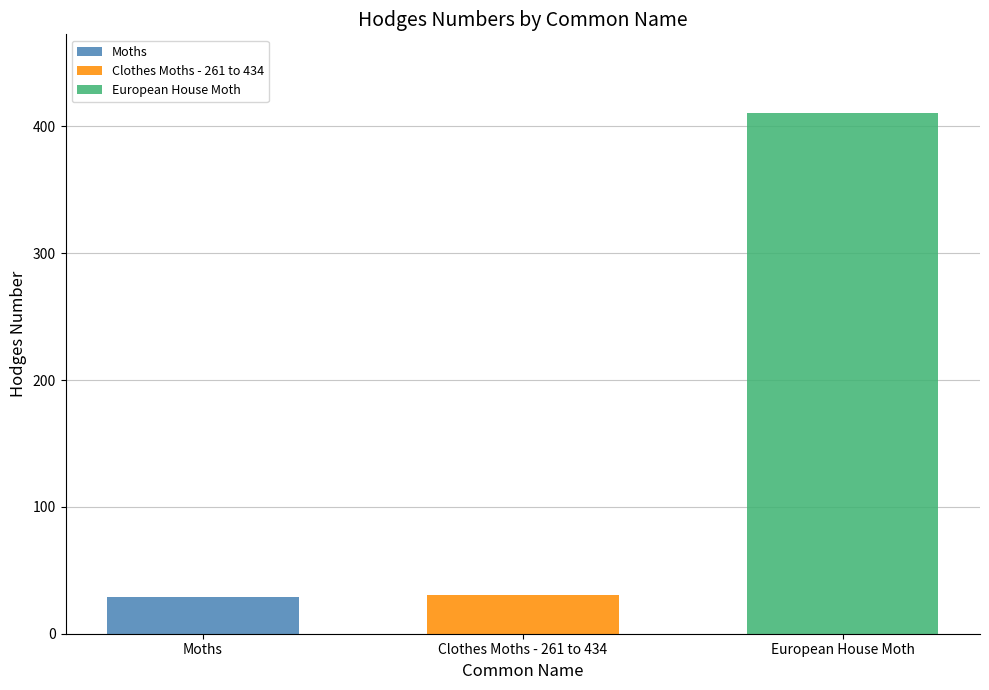

What value does the European House Moth series have at Clothes Moths - 261 to 434?

411.0